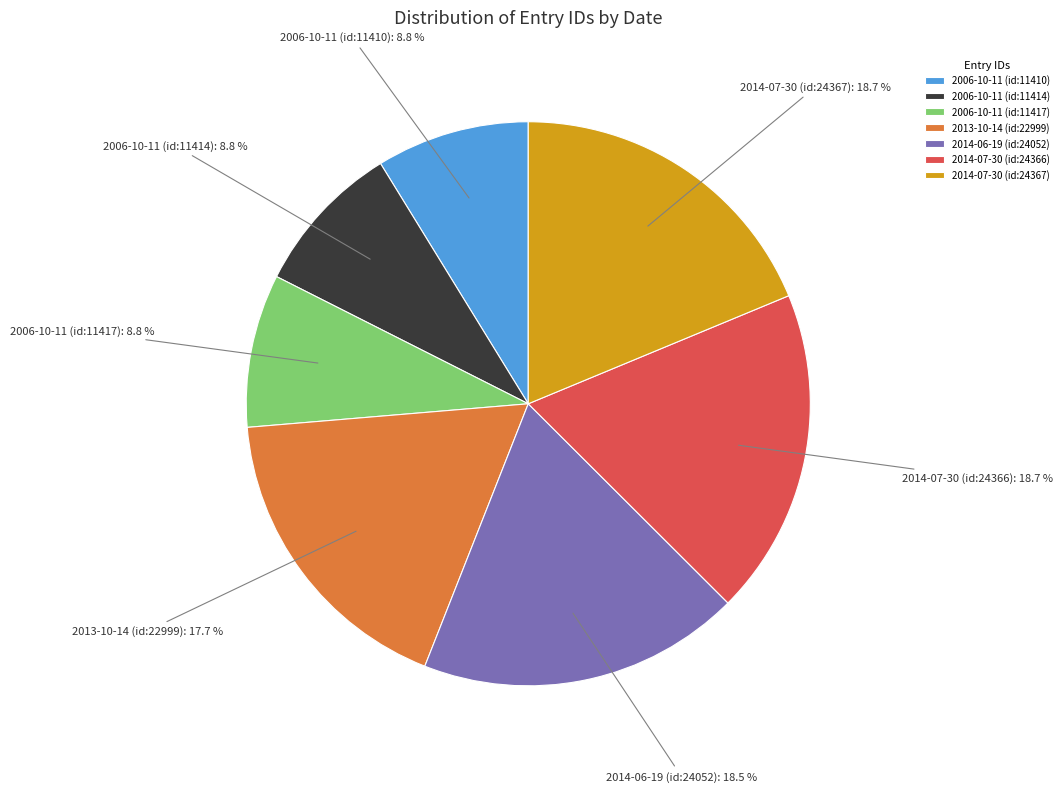

How many segments does this pie chart have?

7